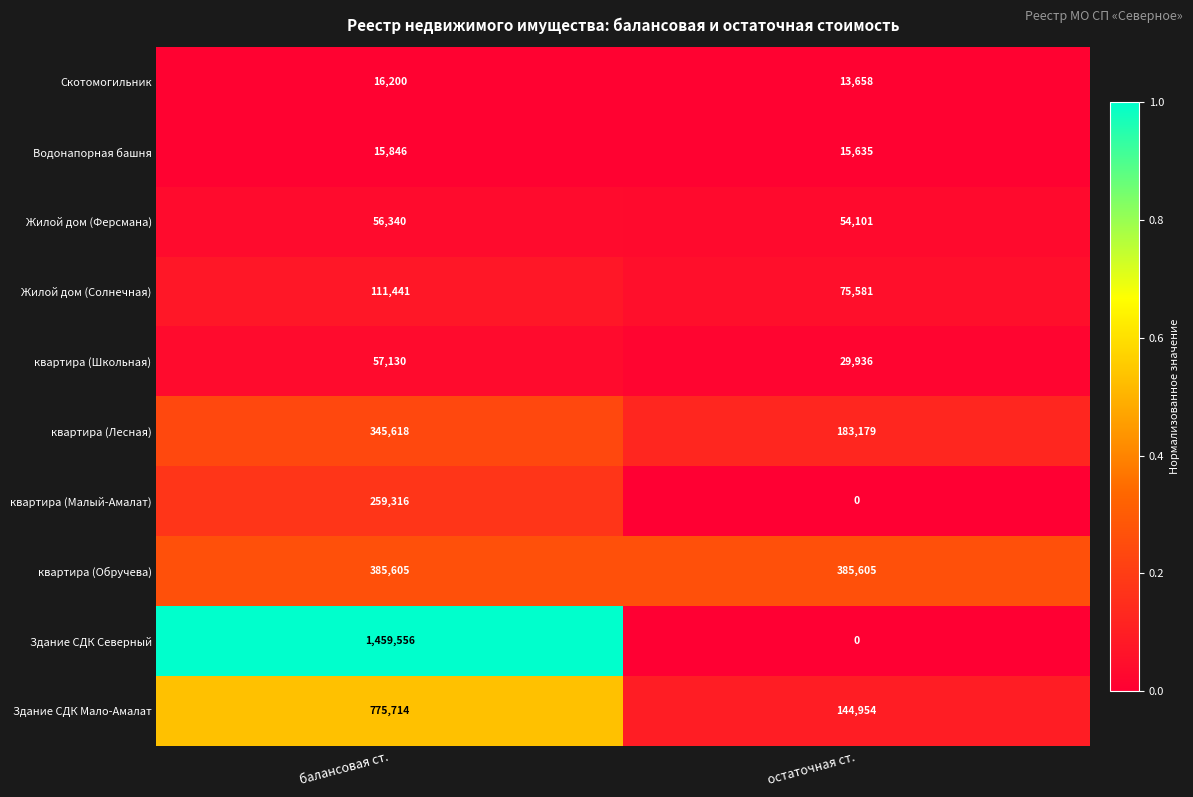

What is the sum of the Здание СДК Северный values at балансовая ст. and остаточная ст.?

1459556